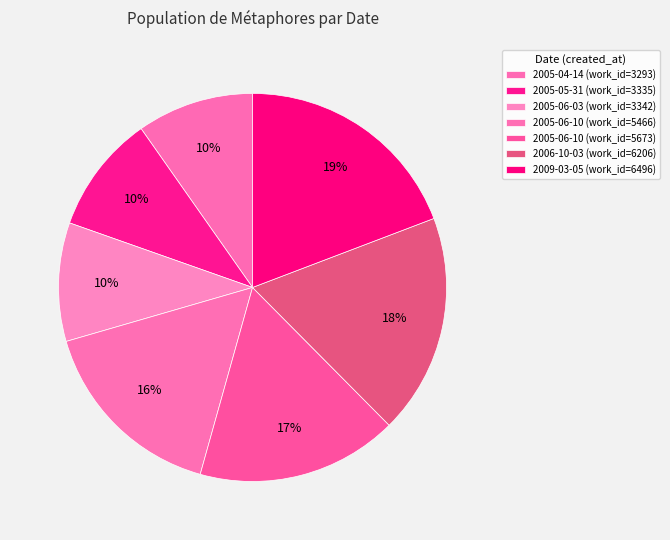

How many segments does this pie chart have?

7